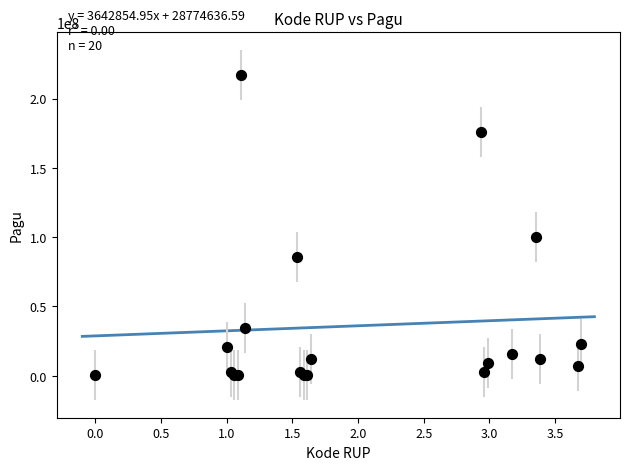

What Y value in the scatter plot is closest to 108800000?

99958000